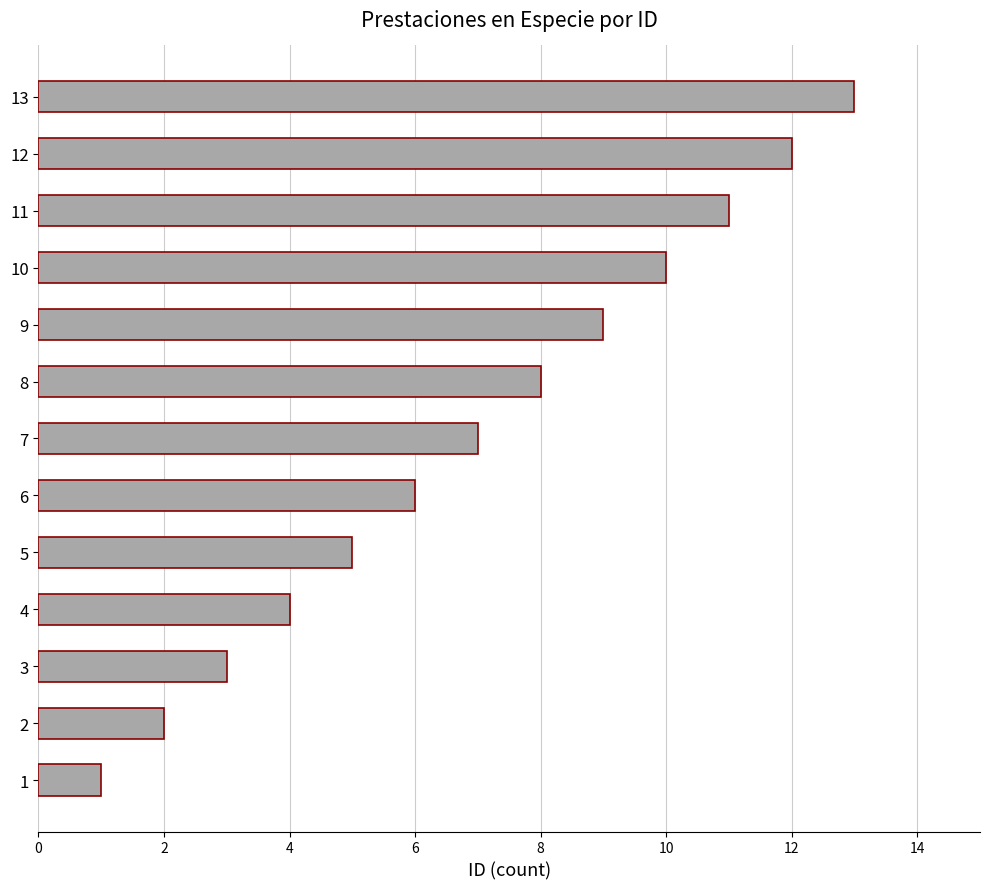

What is the ratio of the value at 11 to the value at 2?

5.5